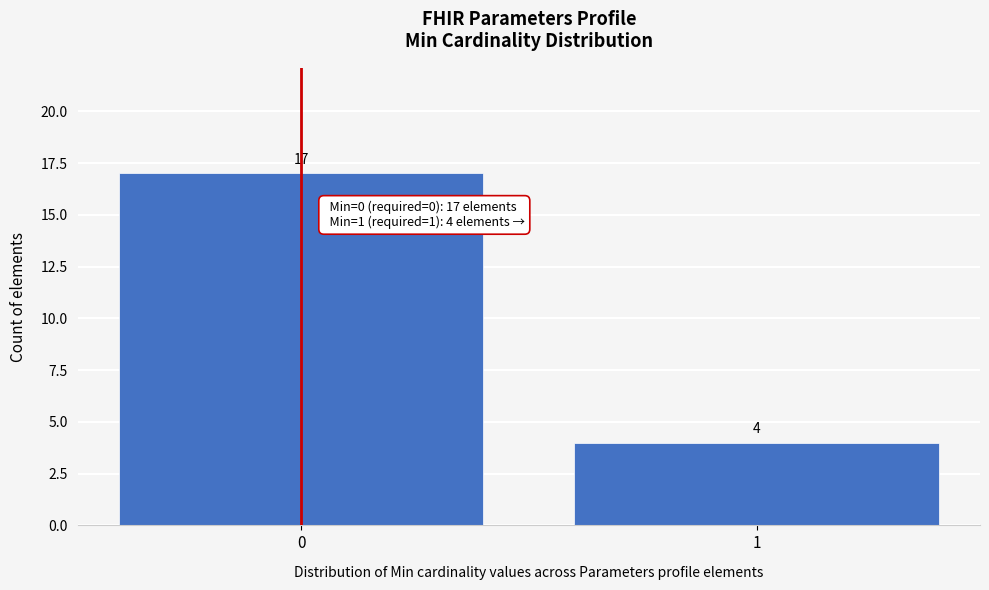

Reading left to right, list all the values displayed in this chart.

0=17	1=4